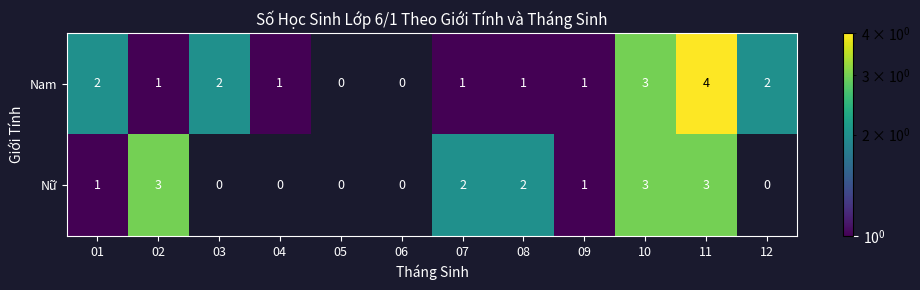

At 11, list the series in order from largest to smallest.

Nam, Nữ